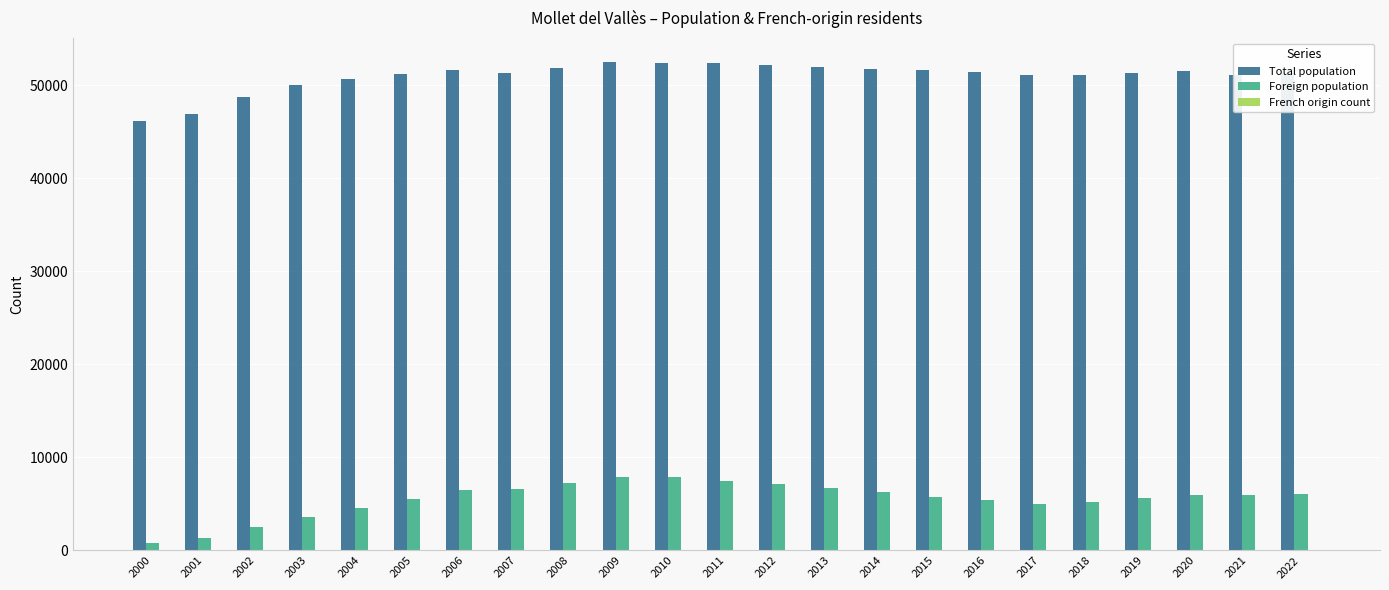

How many categories are shown in the chart?

23